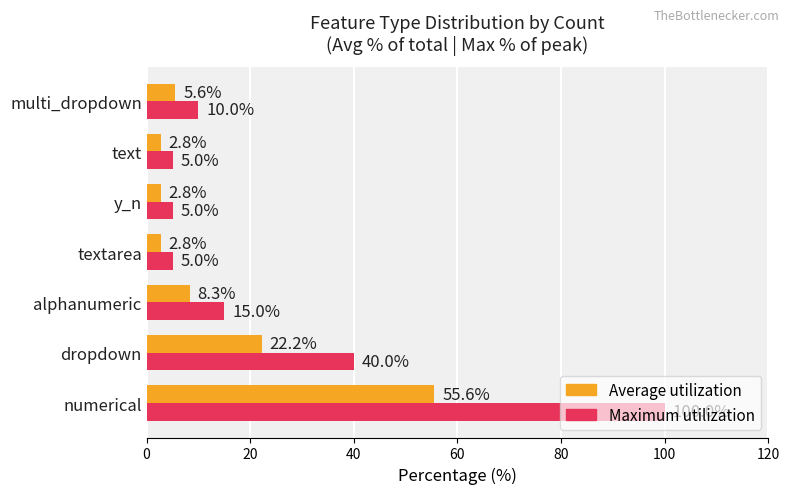

How many data points in Maximum utilization are less than 10?

3